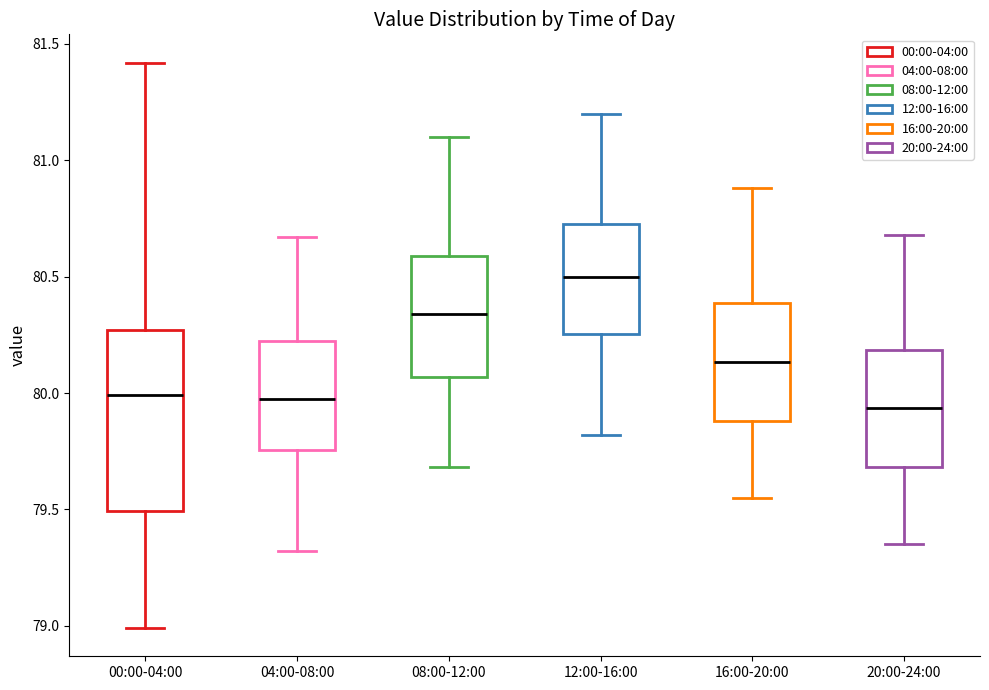

Reading left to right, read every box against the y-axis: the position of its median line, the range the box covers, and the ends of its whiskers. The values are not printed on the chart, so give them approximately, as read against the axis.

00:00-04:00: median 80.00, box 79.50 to 80.25, whiskers 79.00 to 81.40
04:00-08:00: median 80.00, box 79.75 to 80.20, whiskers 79.30 to 80.65
08:00-12:00: median 80.35, box 80.05 to 80.60, whiskers 79.70 to 81.10
12:00-16:00: median 80.50, box 80.25 to 80.75, whiskers 79.80 to 81.20
16:00-20:00: median 80.15, box 79.90 to 80.40, whiskers 79.55 to 80.90
20:00-24:00: median 79.95, box 79.70 to 80.20, whiskers 79.35 to 80.70